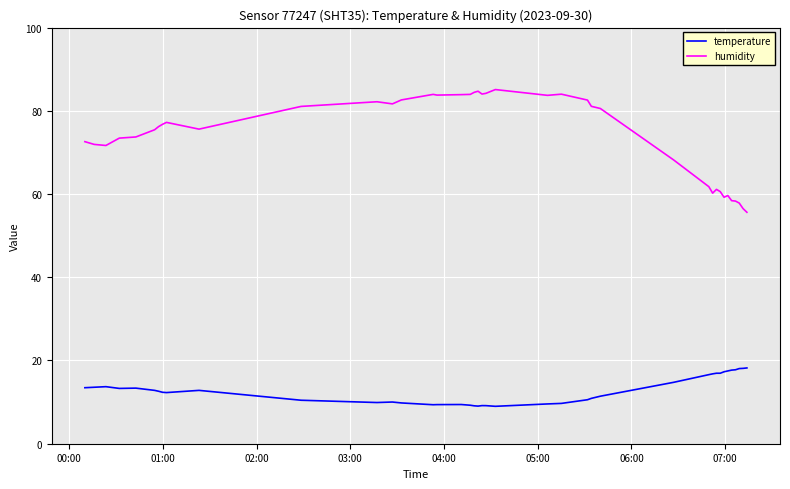

Which series has the largest range (max minus min)?

humidity